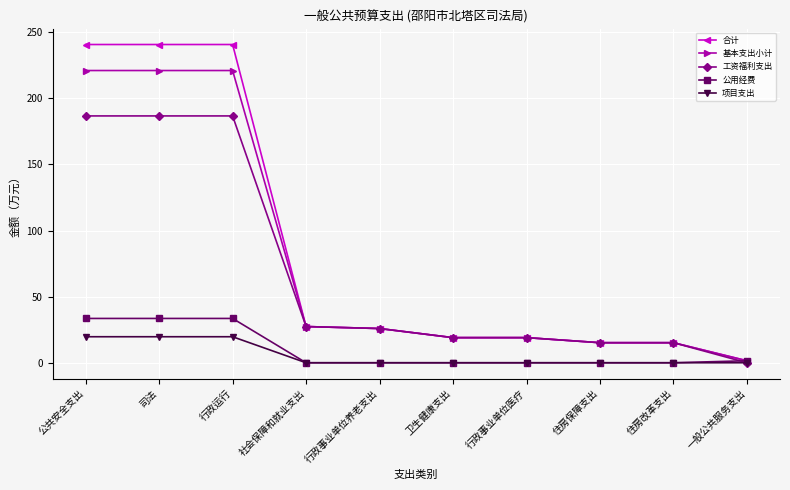

List the series in order of their peak value, lowest first.

项目支出, 公用经费, 工资福利支出, 基本支出小计, 合计